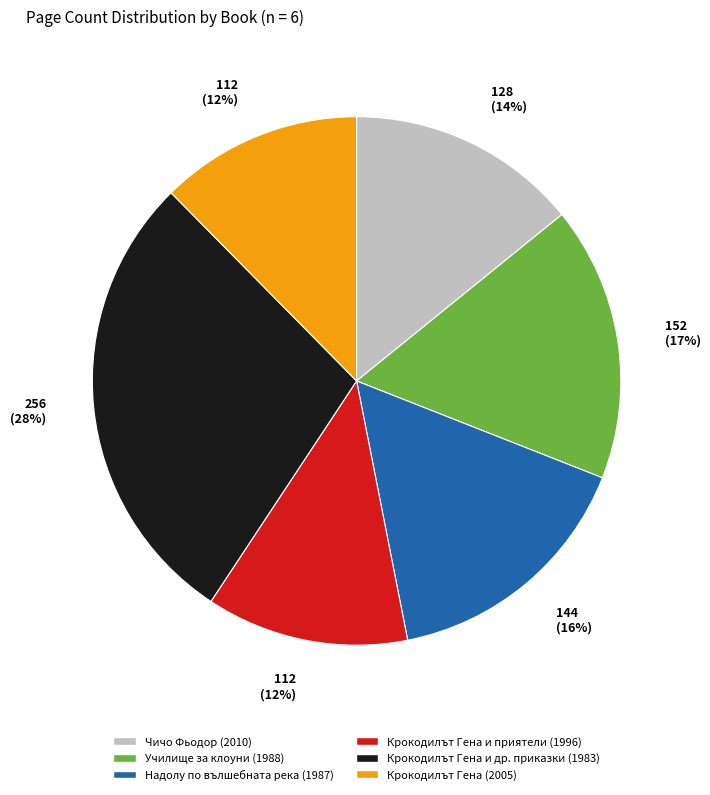

Does any single category account for the majority?

No